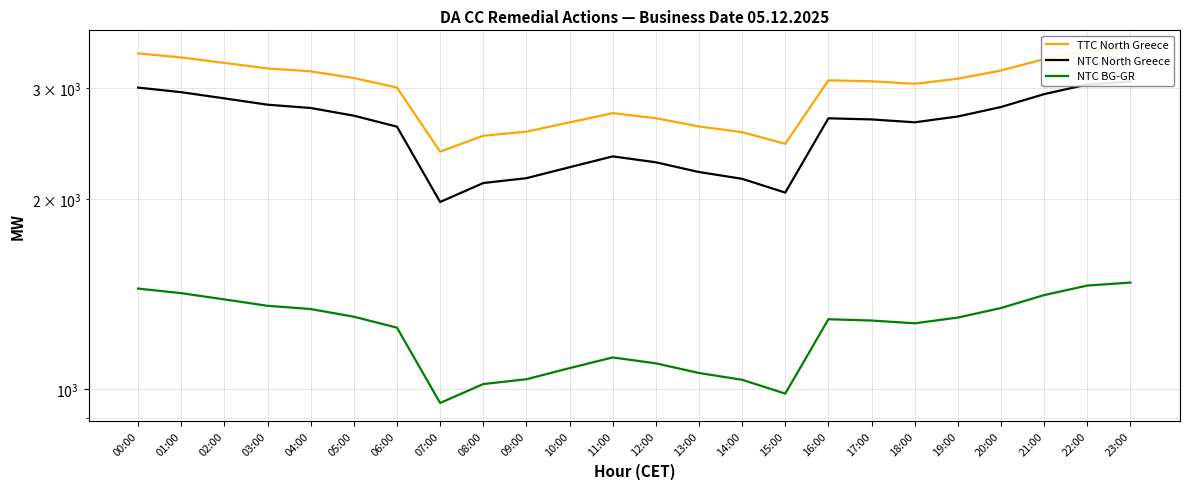

Which has a higher value, 22:00 or 04:00?

22:00